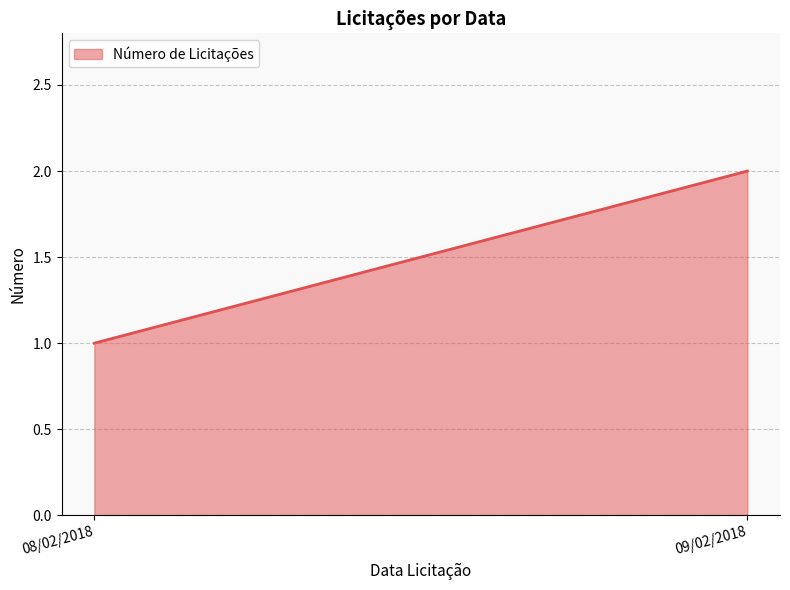

How many lines are shown in the chart?

1